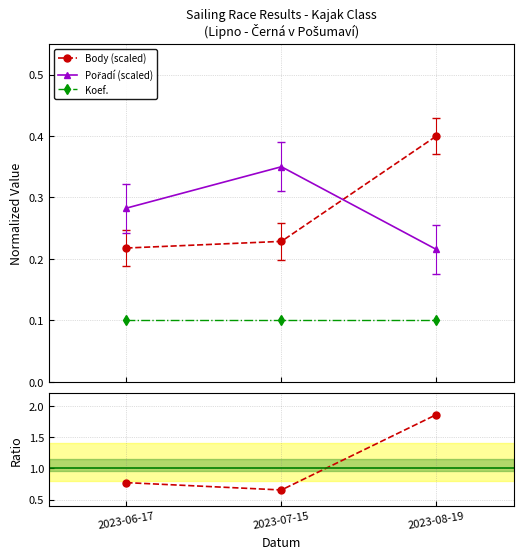

Count the number of categories in the chart.

3